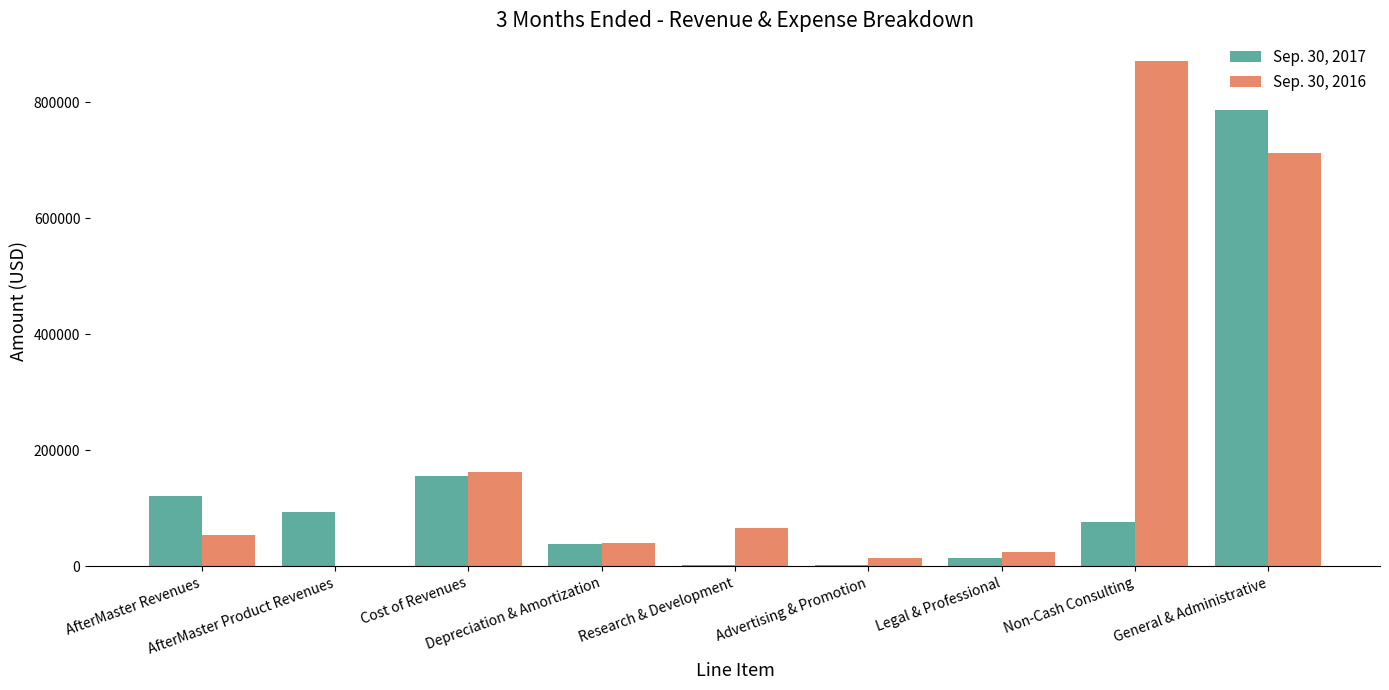

At which category is the sum across all series the highest?

General & Administrative